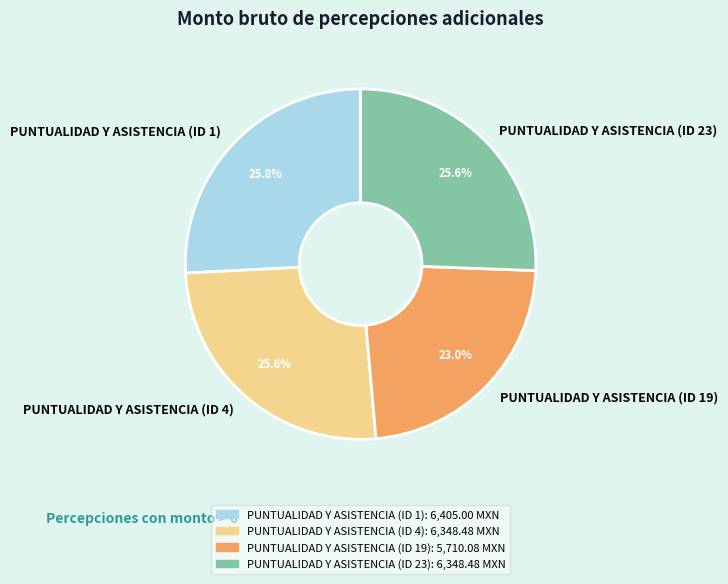

What percentage is the PUNTUALIDAD Y ASISTENCIA (ID 19) slice, to the nearest percent?

23%